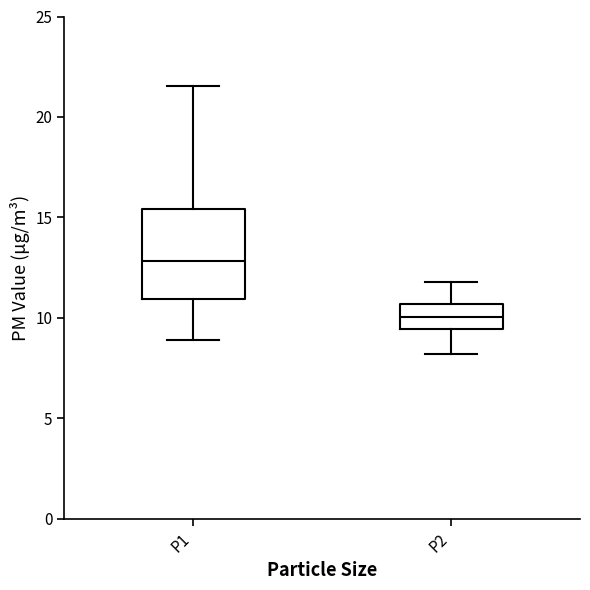

Reading left to right, transcribe this box plot: for each box, give where its median line is, the range the box spans, and where its two whiskers end, as read against the y-axis. The values are not printed on the chart, so give them approximately, as read against the axis.

P1: median 13.0, box 11.0 to 15.5, whiskers 9.0 to 21.5
P2: median 10.0, box 9.5 to 10.5, whiskers 8.0 to 12.0